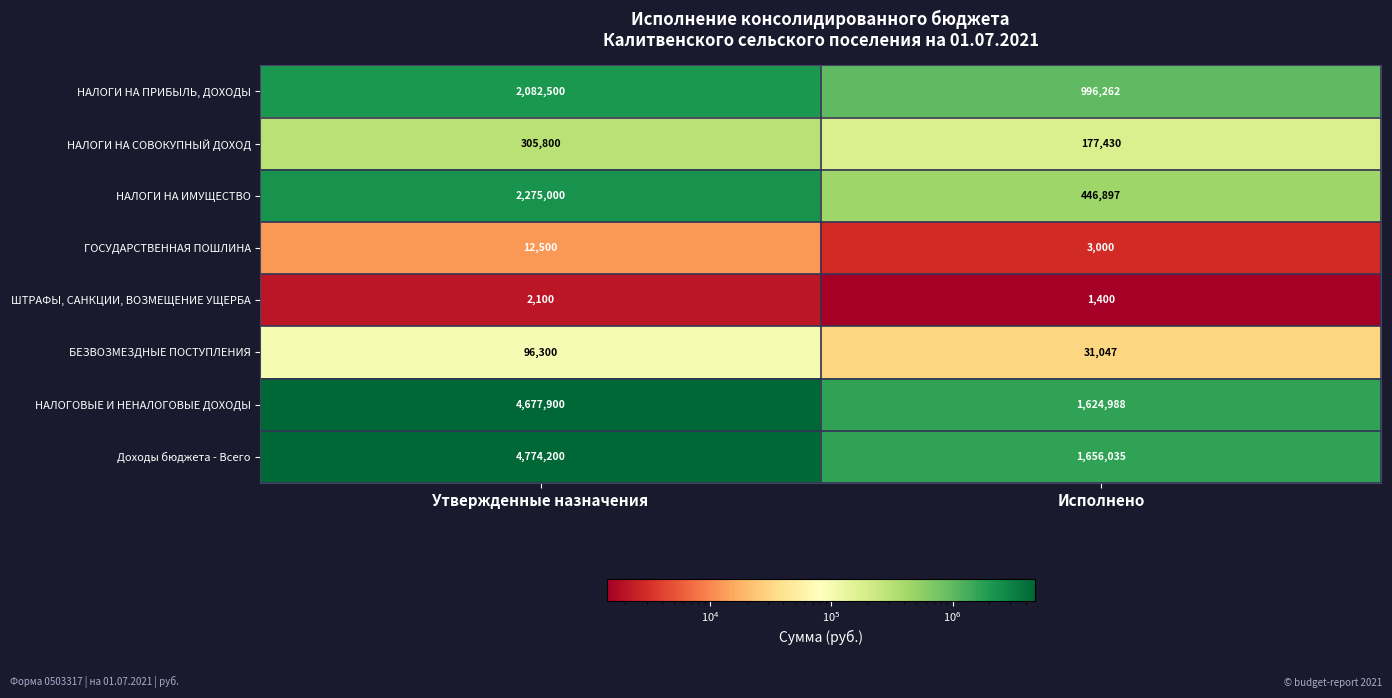

How many distinct data groups are displayed?

8